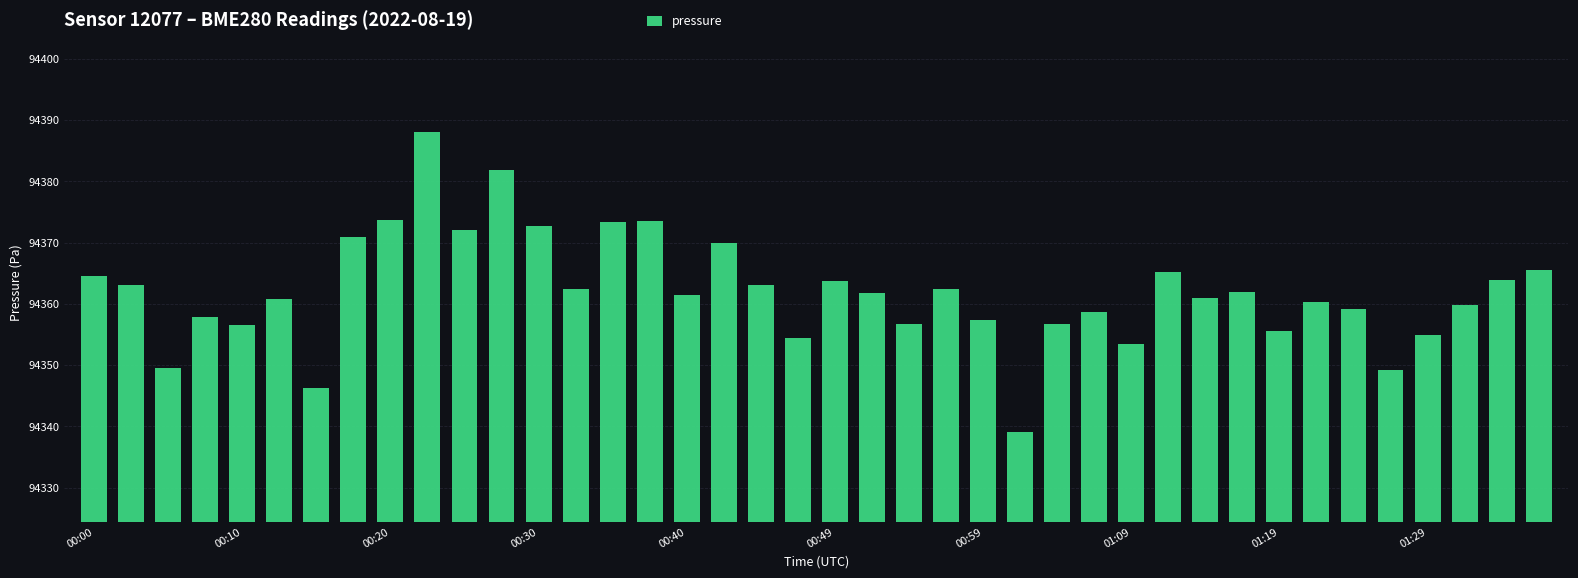

Are the bars grouped side by side (vs. stacked)?

No